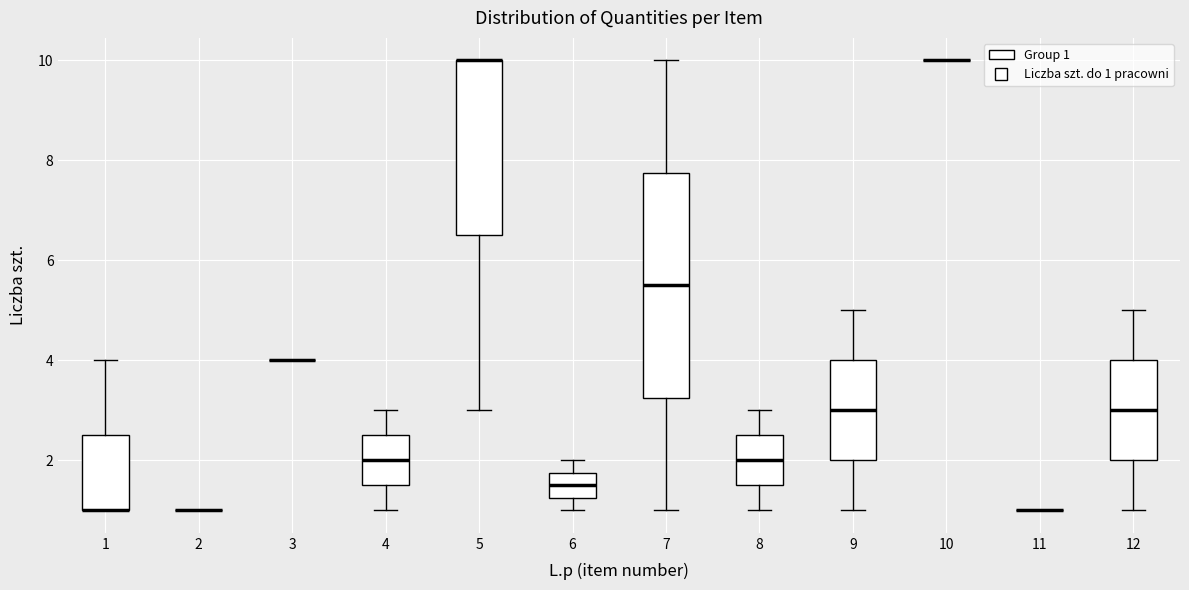

Where is the upper edge of the box at x = 12 on the y-axis? The values are not printed on the chart, so give them approximately, as read against the axis.

4.0